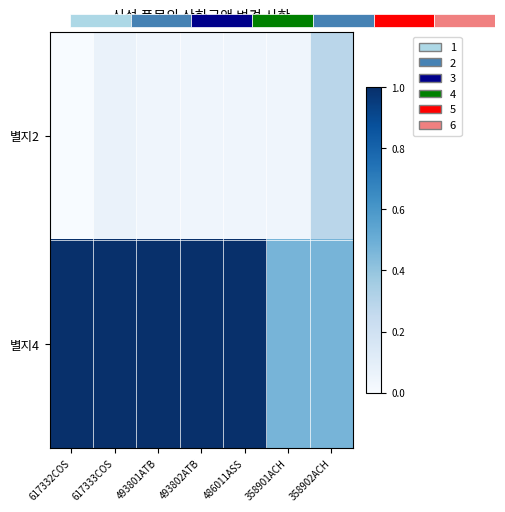

Is it true that 별지4 equals 1.0 at 617333COS?

True